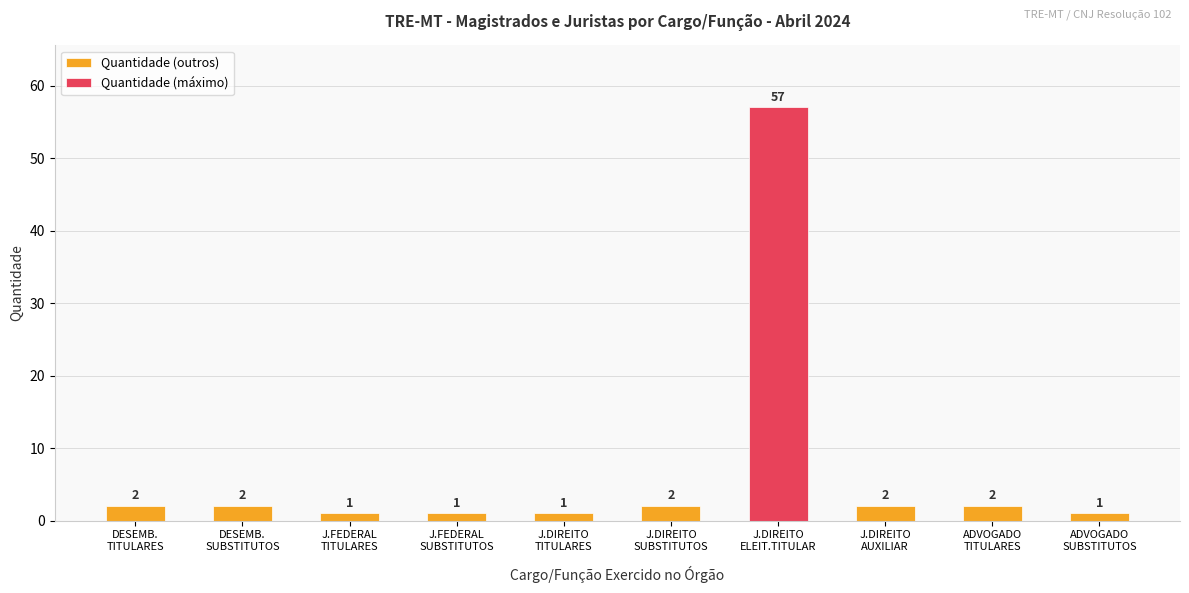

Which has a higher value, J.DIREITO
ELEIT.TITULAR or ADVOGADO
TITULARES?

ADVOGADO
TITULARES